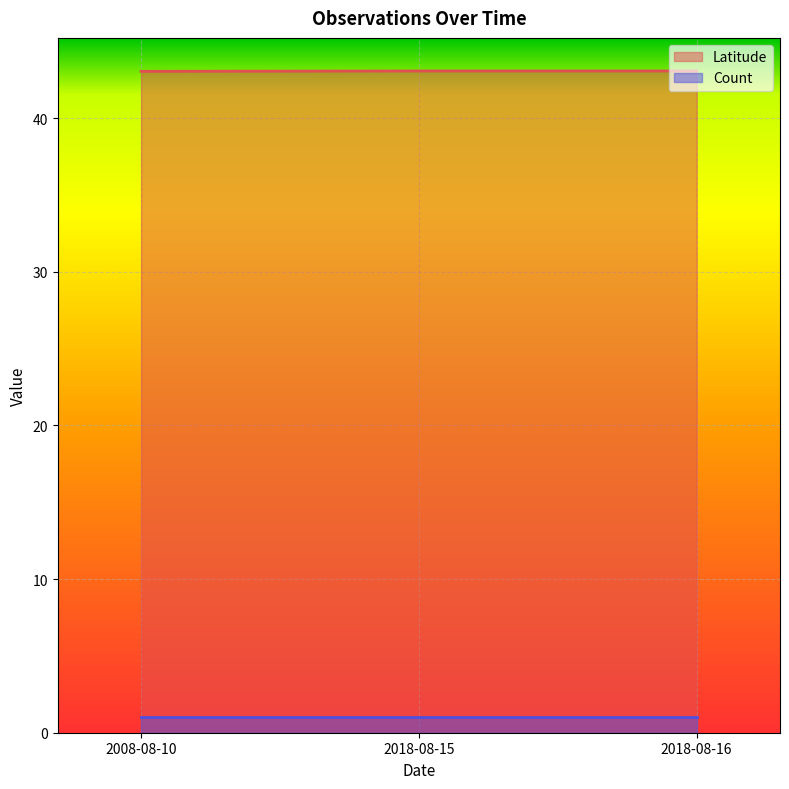

What is the label of the 3rd point from the left?

2018-08-16